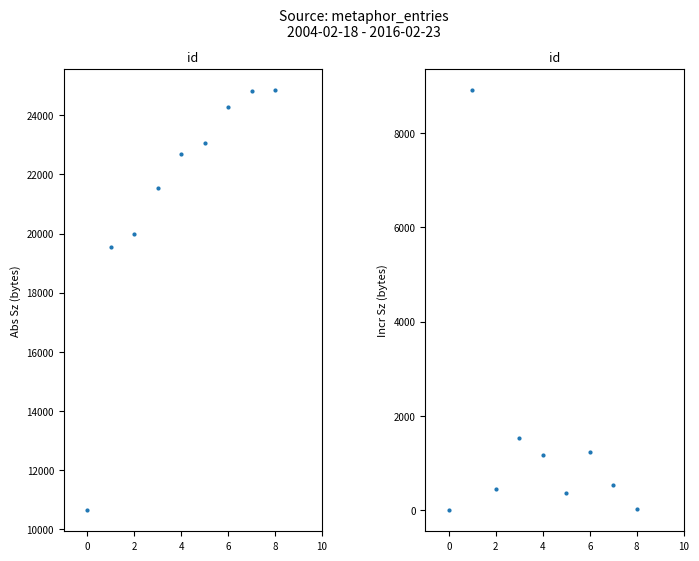

The id (incr) series shows 30 at 8. True or false?

True